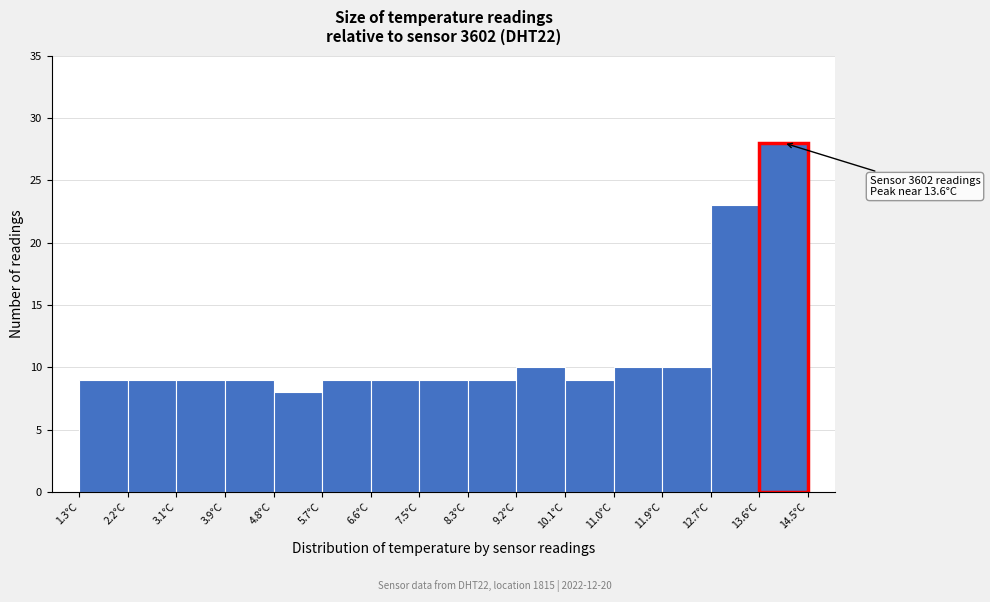

Over which range of the x-axis is the bar tallest?

13.62 to 14.50